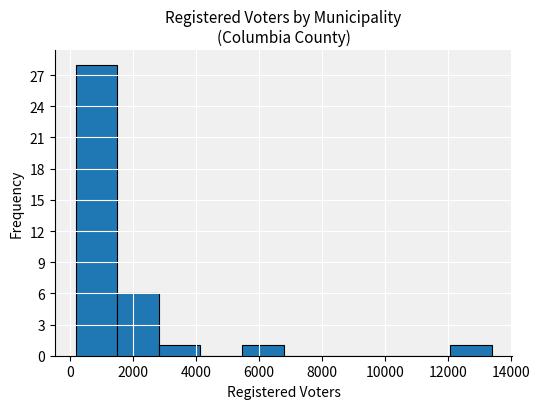

Which range on the x-axis has the tallest bar?

200 to 1400